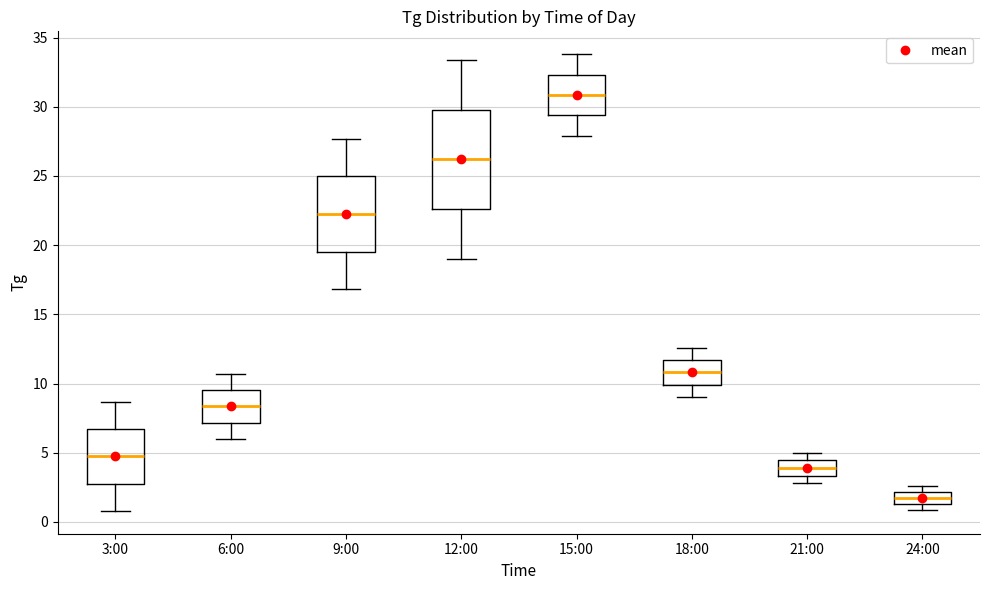

Reading left to right, read every box against the y-axis: the position of its median line, the range the box covers, and the ends of its whiskers. The values are not printed on the chart, so give them approximately, as read against the axis.

3:00: median 5.0, box 3.0 to 6.5, whiskers 1.0 to 8.5
6:00: median 8.5, box 7.0 to 9.5, whiskers 6.0 to 10.5
9:00: median 22.5, box 19.5 to 25.0, whiskers 17.0 to 27.5
12:00: median 26.0, box 22.5 to 30.0, whiskers 19.0 to 33.5
15:00: median 31.0, box 29.5 to 32.5, whiskers 28.0 to 34.0
18:00: median 11.0, box 10.0 to 11.5, whiskers 9.0 to 12.5
21:00: median 4.0, box 3.5 to 4.5, whiskers 3.0 to 5.0
24:00: median 2.0 (inside the box), box 1.5 to 2.0, whiskers 1.0 to 2.5